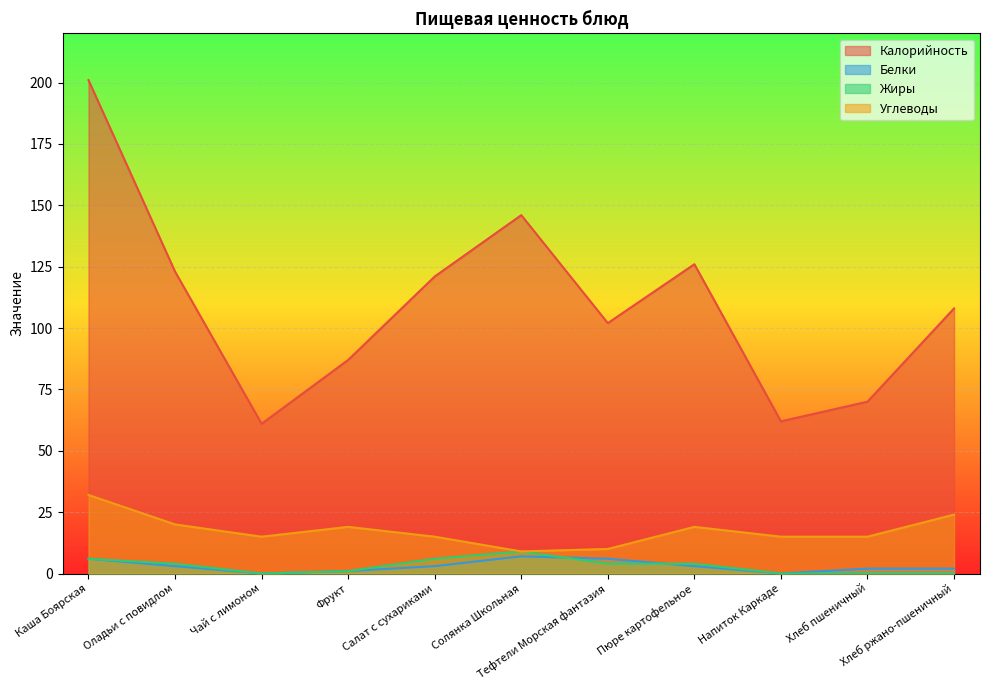

At which category is the sum across all series the highest?

Каша Боярская